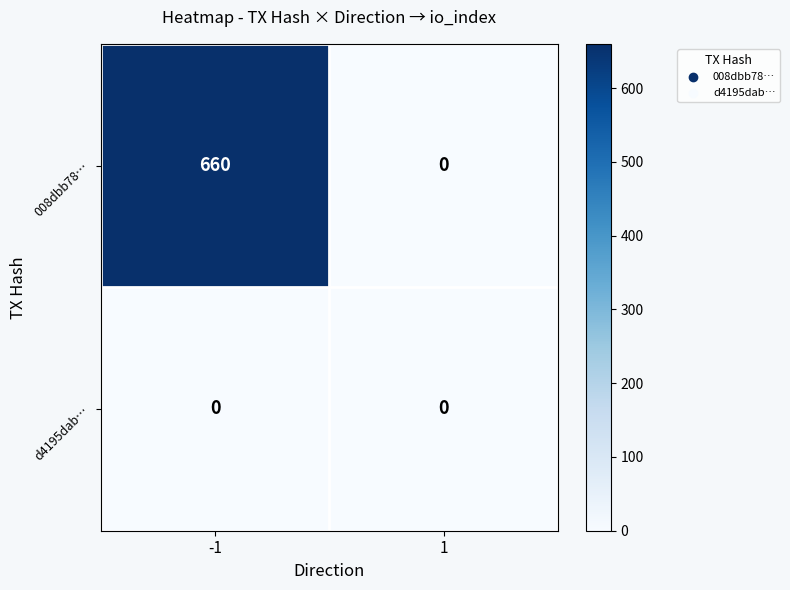

True or false: 008dbb78… has a value of 411 at -1.

False